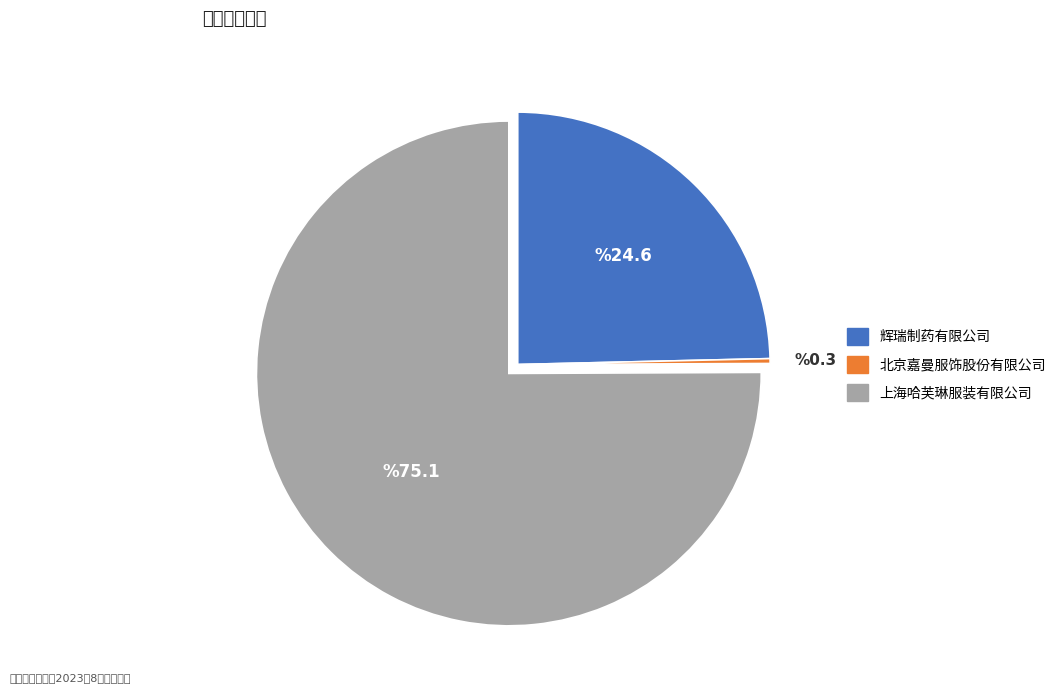

Is it true that 北京嘉曼服饰股份有限公司 is 0% of the pie?

True